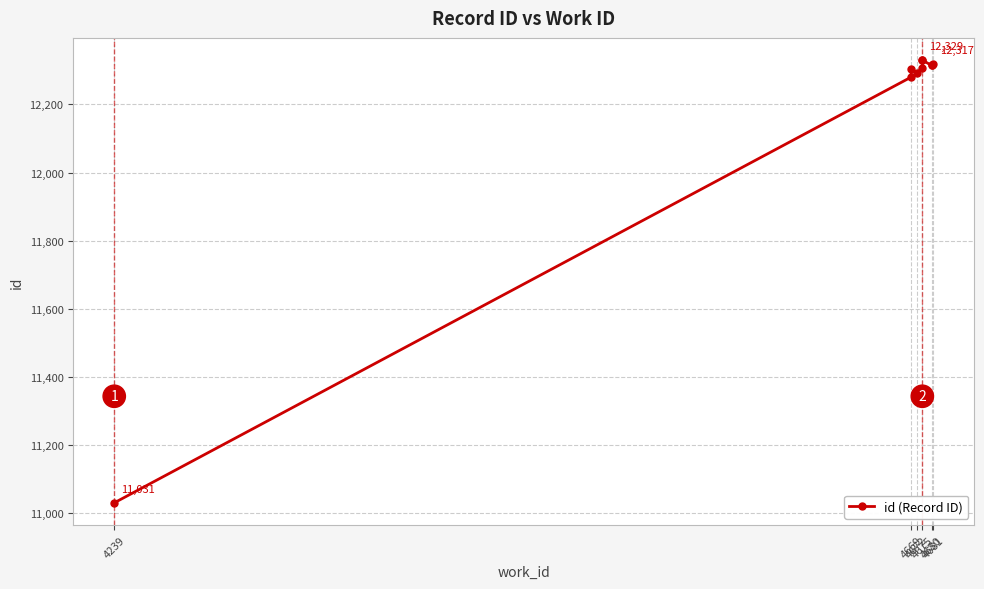

What is the sum of the values at 4675 and 4680?

24643